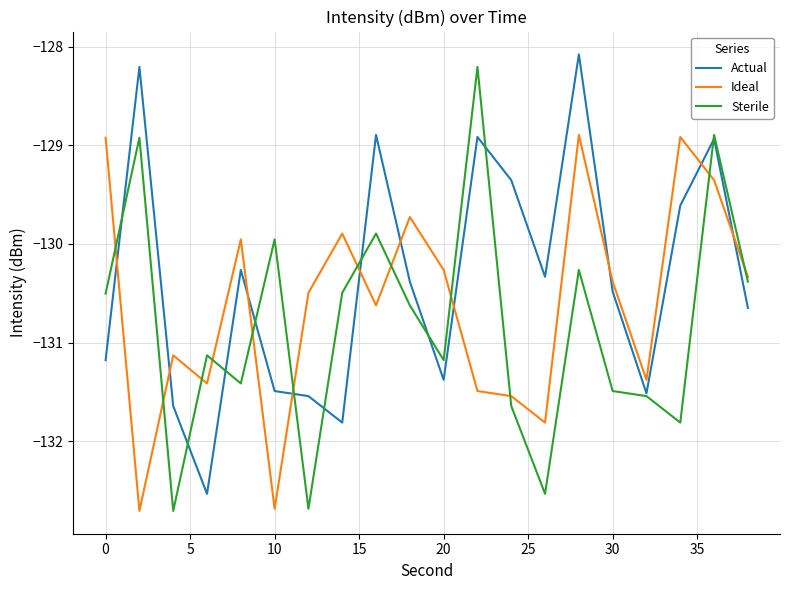

Reading left to right, what are all the values shown in this chart?

Actual: -131.2	-128.2	-131.6	-132.5	-130.3	-131.5	-131.5	-131.8	-128.9	-130.4	-131.4	-128.9	-129.4	-130.3	-128.1	-130.5	-131.5	-129.6	-128.9	-130.6
Ideal: -128.9	-132.7	-131.1	-131.4	-130.0	-132.7	-130.5	-129.9	-130.6	-129.7	-130.3	-131.5	-131.5	-131.8	-128.9	-130.4	-131.4	-128.9	-129.4	-130.3
Sterile: -130.5	-128.9	-132.7	-131.1	-131.4	-130.0	-132.7	-130.5	-129.9	-130.6	-131.2	-128.2	-131.6	-132.5	-130.3	-131.5	-131.5	-131.8	-128.9	-130.4